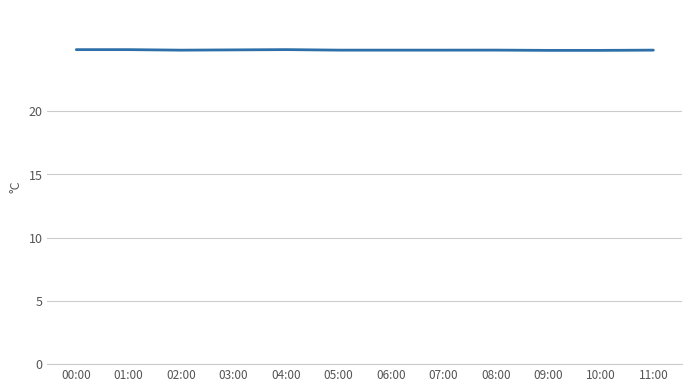

What is the smallest value displayed?

24.8